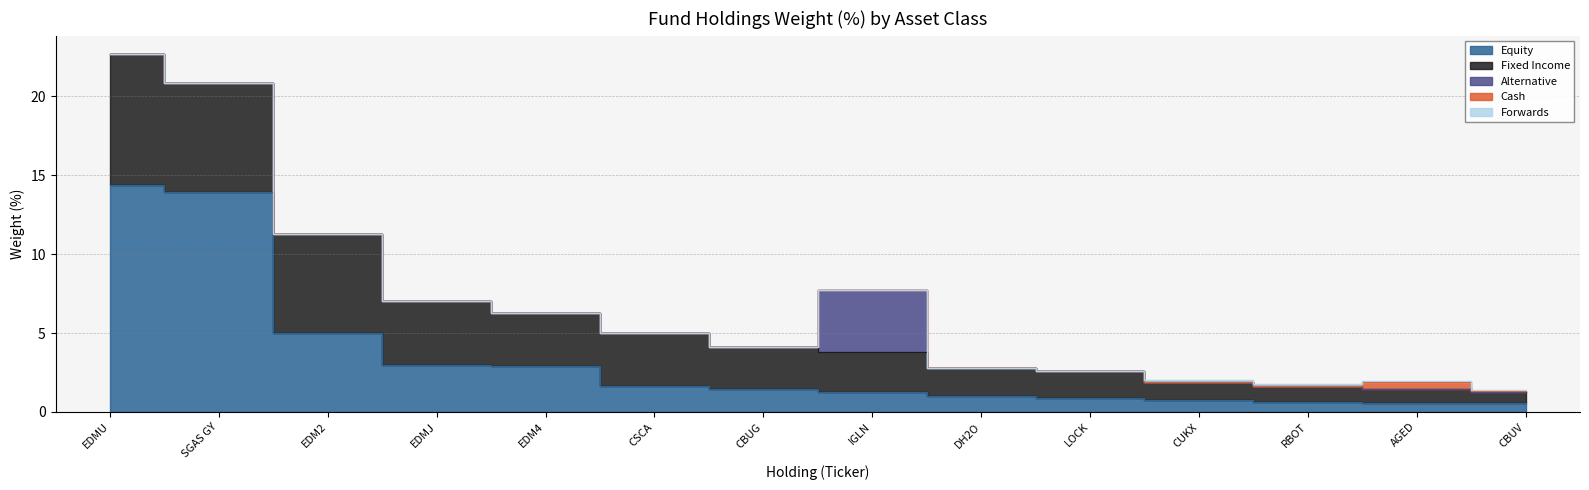

What is the label of the 6th point from the left?

CSCA